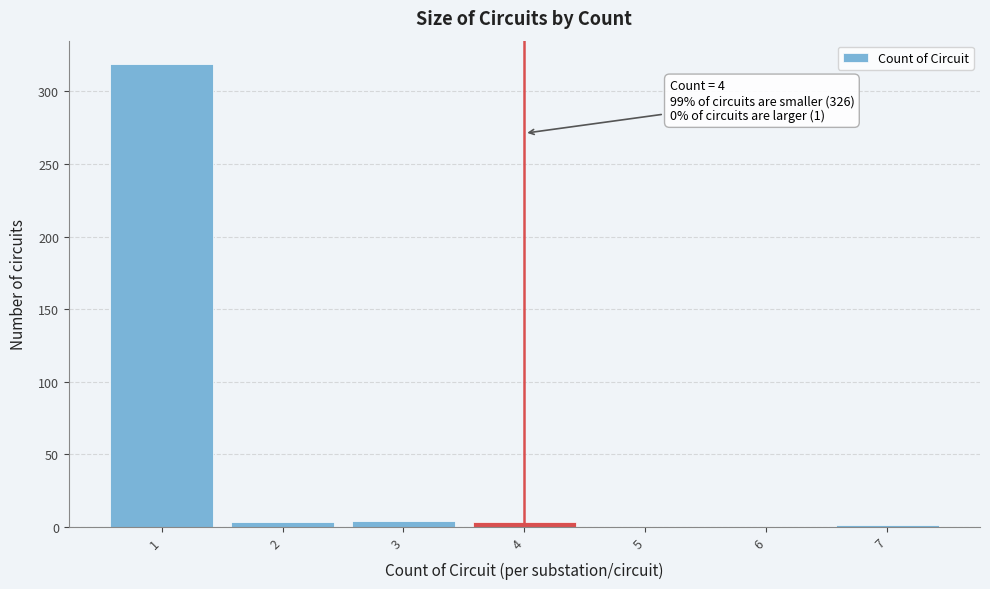

Over which range of the x-axis is the bar tallest?

0.5 to 1.5